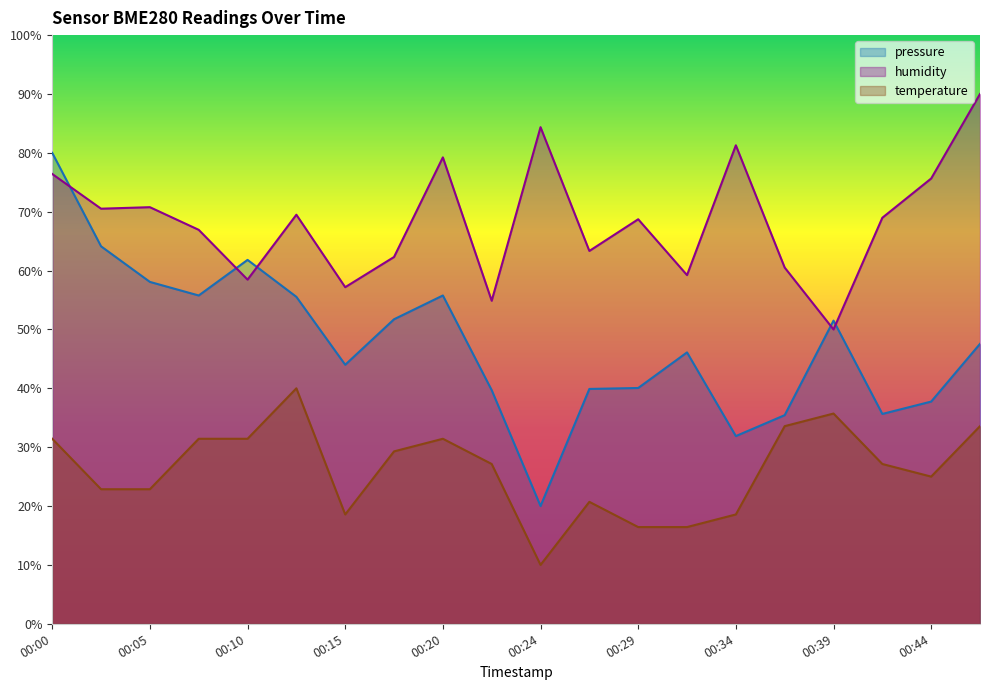

Reading left to right, transcribe all the data shown in this chart.

pressure: 80.0	64.1	58.1	55.8	61.8	55.5	44.0	51.7	55.8	39.7	20.0	39.9	40.1	46.1	31.9	35.4	51.5	35.6	37.7	47.6
humidity: 76.4	70.5	70.8	66.9	58.5	69.5	57.2	62.3	79.2	54.9	84.4	63.3	68.7	59.2	81.3	60.5	50.0	69.0	75.6	90.0
temperature: 31.4	22.9	22.9	31.4	31.4	40.0	18.6	29.3	31.4	27.1	10.0	20.7	16.4	16.4	18.6	33.6	35.7	27.1	25.0	33.6